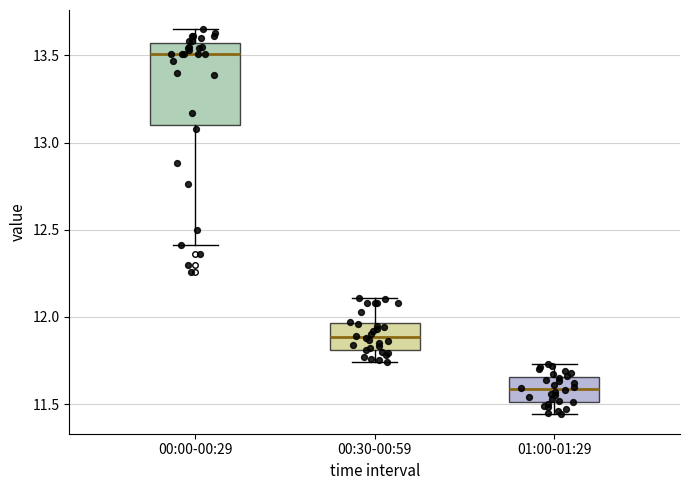

Which box has the highest median line?

00:00-00:29